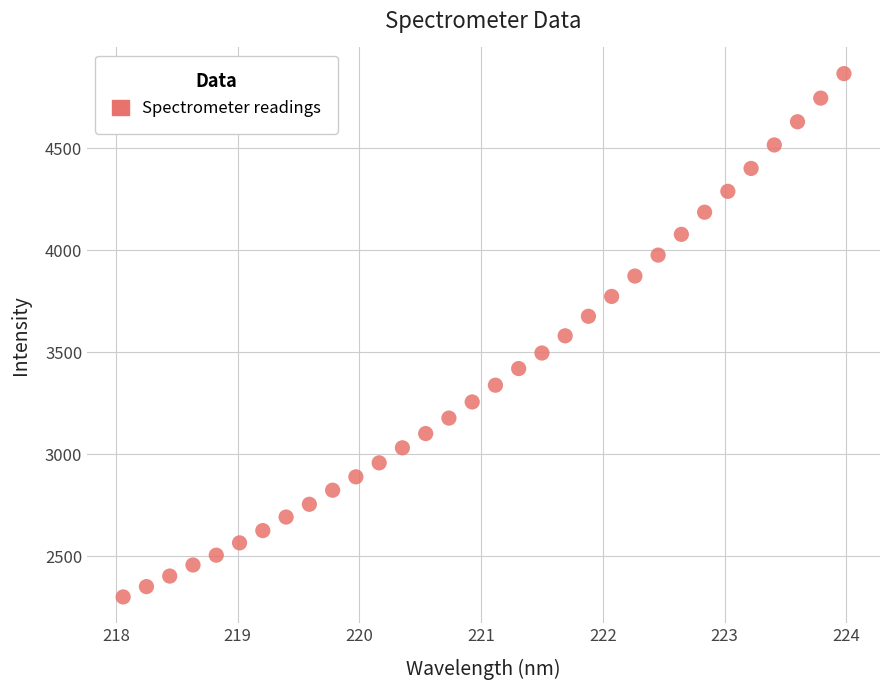

What is the range of Y values (max minus min)?

2566.3